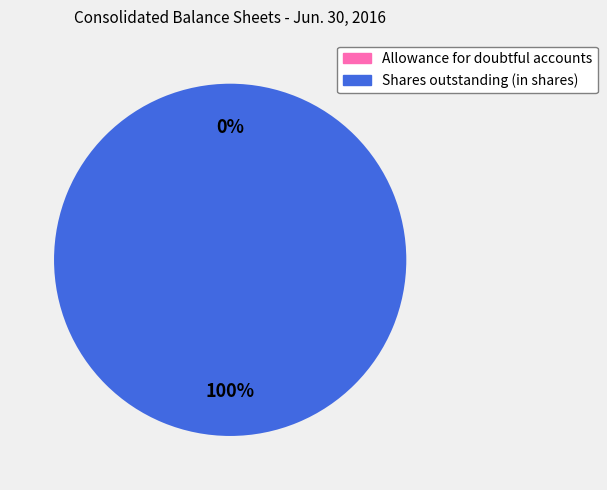

The Shares outstanding (in shares) slice represents 100% of the pie. True or false?

True